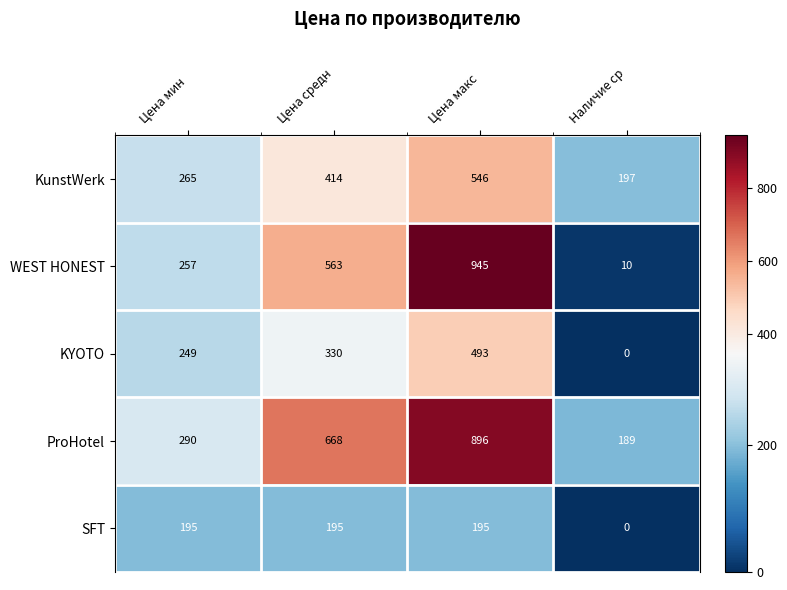

What is the difference between the highest and lowest values at Цена макс?

750